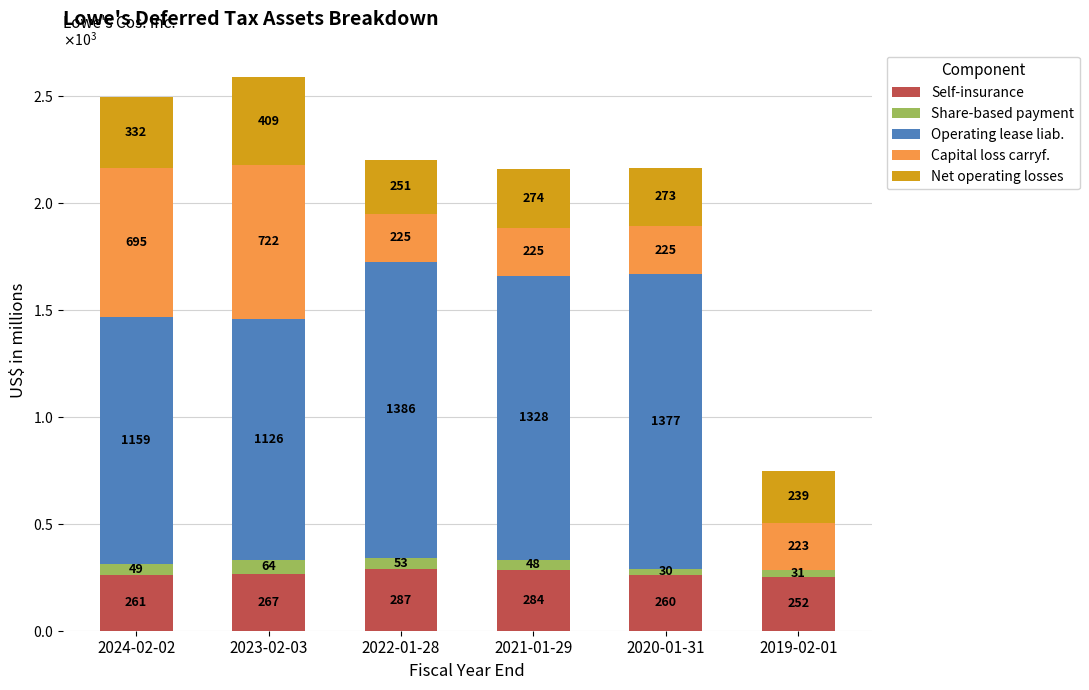

What are all the series names shown in the legend?

Self-insurance, Share-based payment, Operating lease liab., Capital loss carryf., Net operating losses